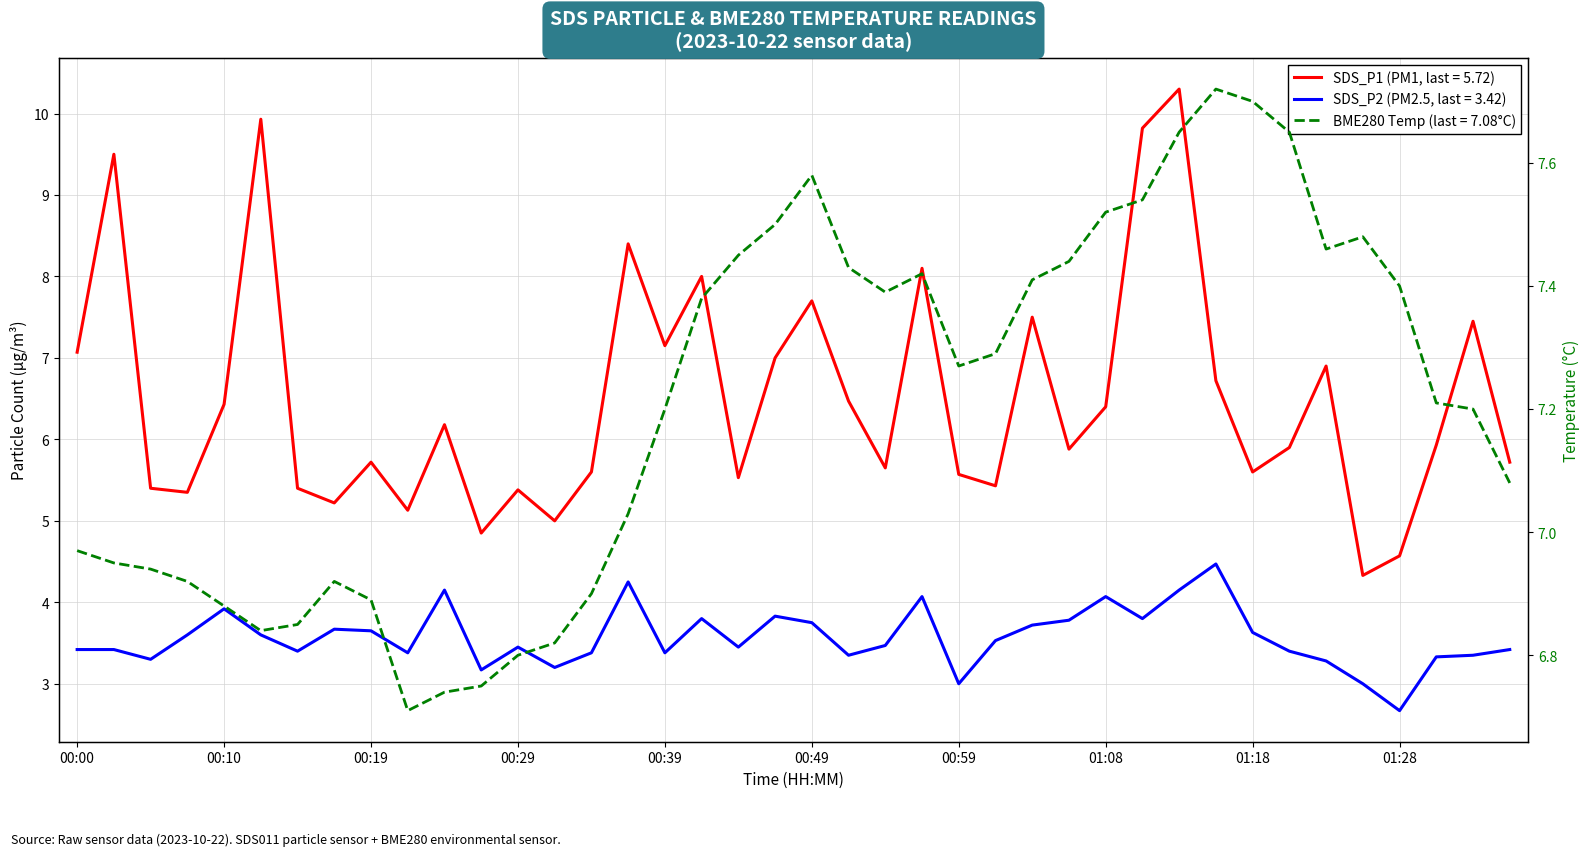

True or false: SDS_P2 and BME280_temperature intersect in this chart.

False